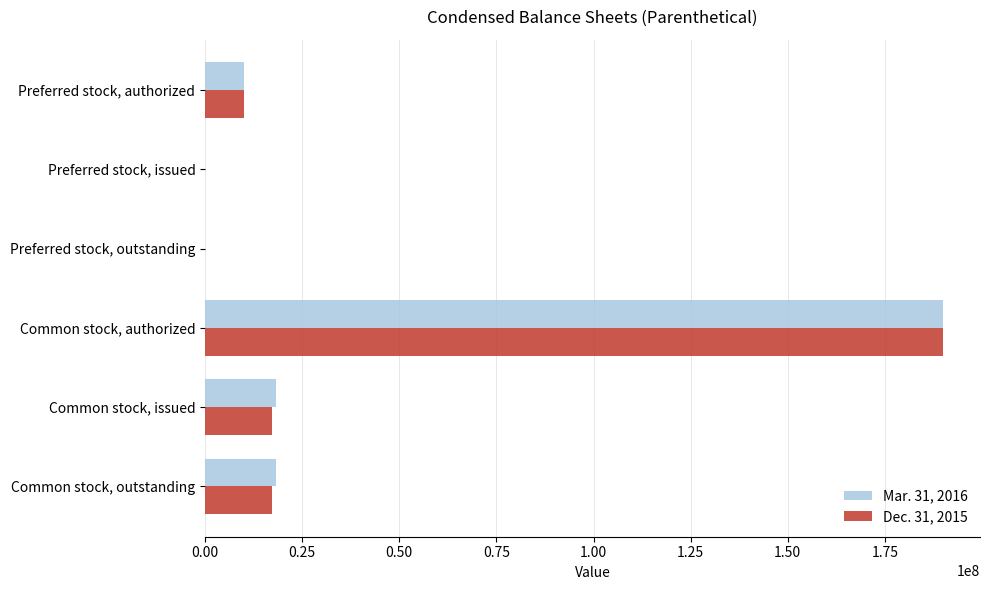

The Dec. 31, 2015 series shows 10000000 at Preferred stock, authorized. True or false?

True